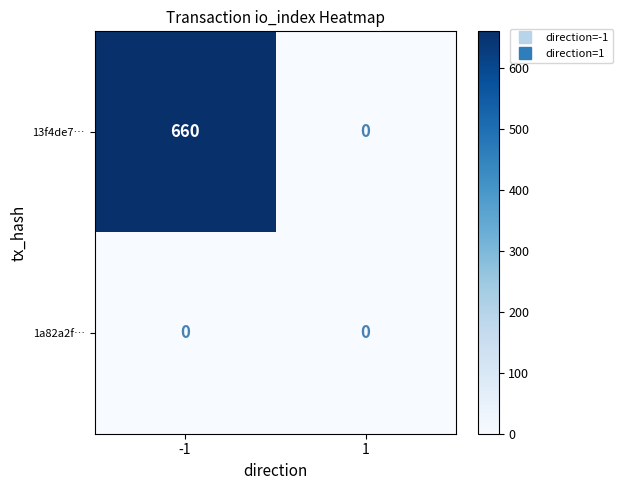

Reading left to right, what are all the values shown in this chart?

13f4de7…: -1=660	1=0
1a82a2f…: -1=0	1=0